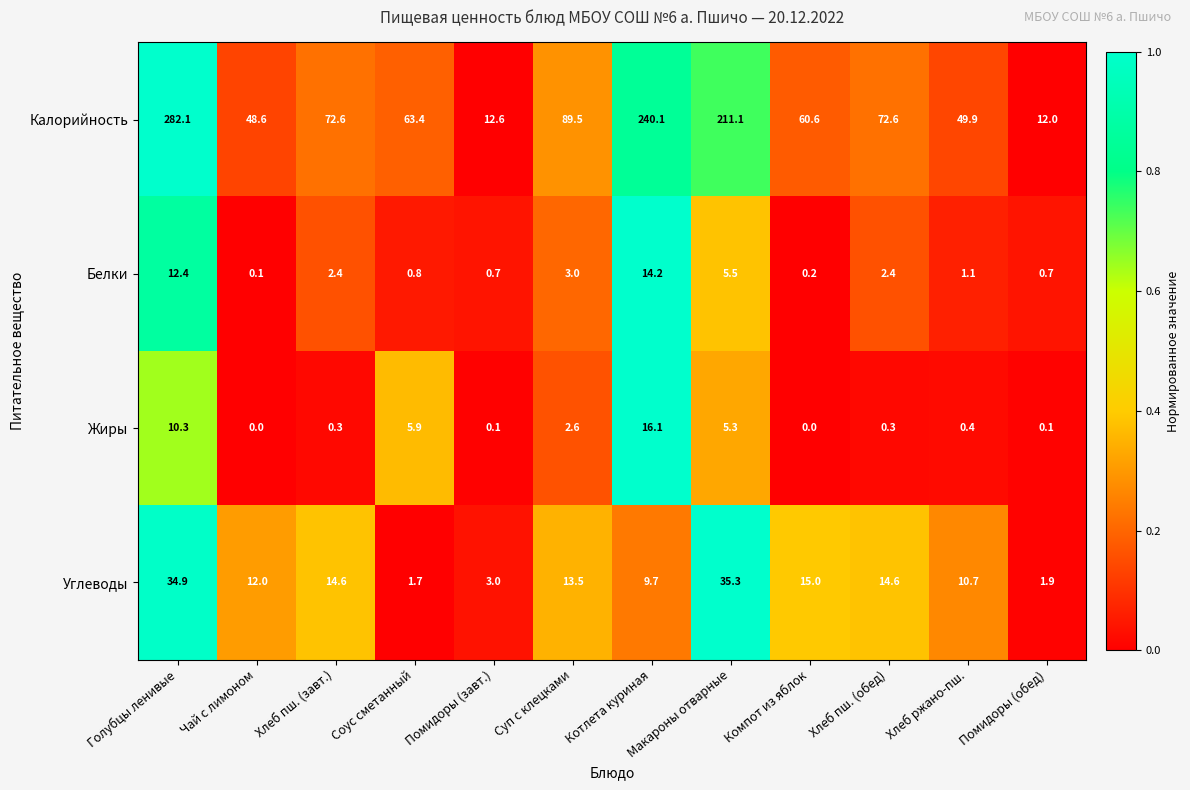

The Калорийность series shows 240.1 at Котлета куриная. True or false?

True